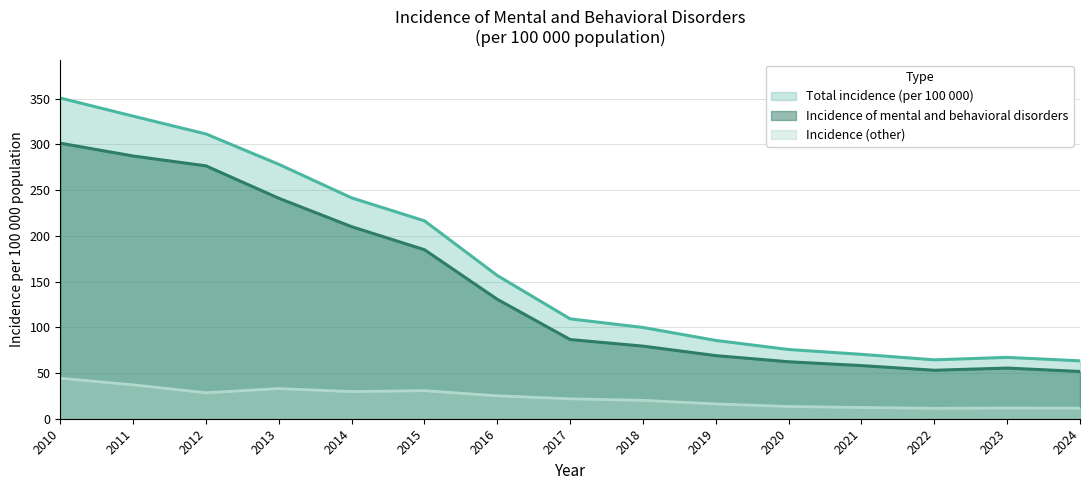

What is the difference between the second highest and second lowest values in the Incidence of mental and behavioral disorders series?

234.3